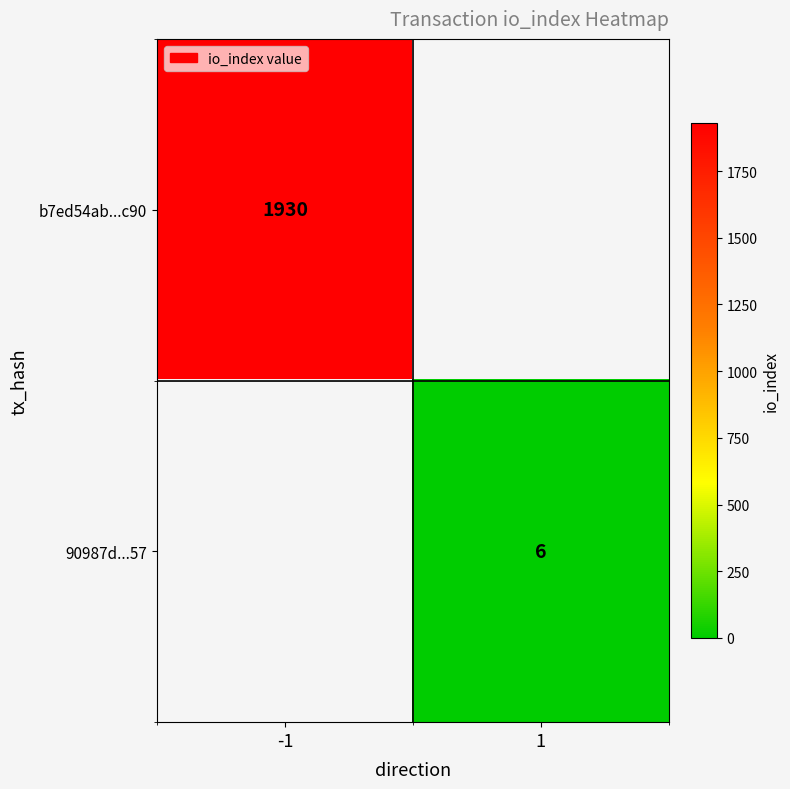

Which label corresponds to the smallest value in the chart?

1